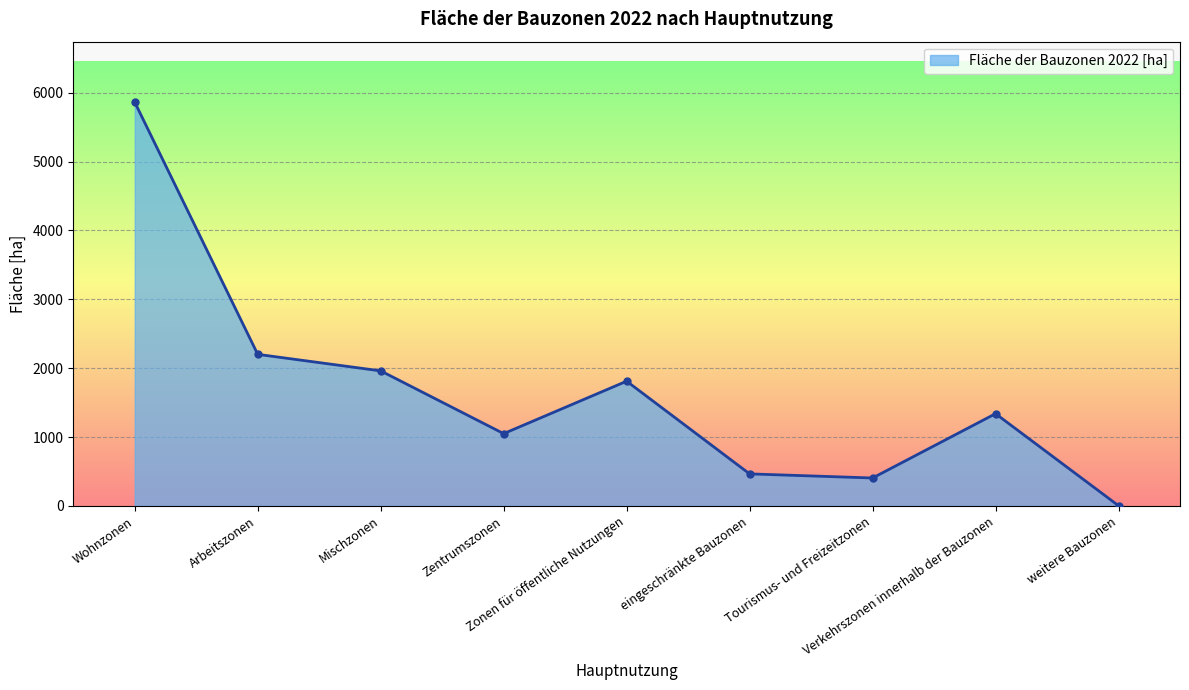

Rank the categories by value from highest to lowest.

Wohnzonen, Arbeitszonen, Mischzonen, Zonen für öffentliche Nutzungen, Verkehrszonen innerhalb der Bauzonen, Zentrumszonen, eingeschränkte Bauzonen, Tourismus- und Freizeitzonen, weitere Bauzonen